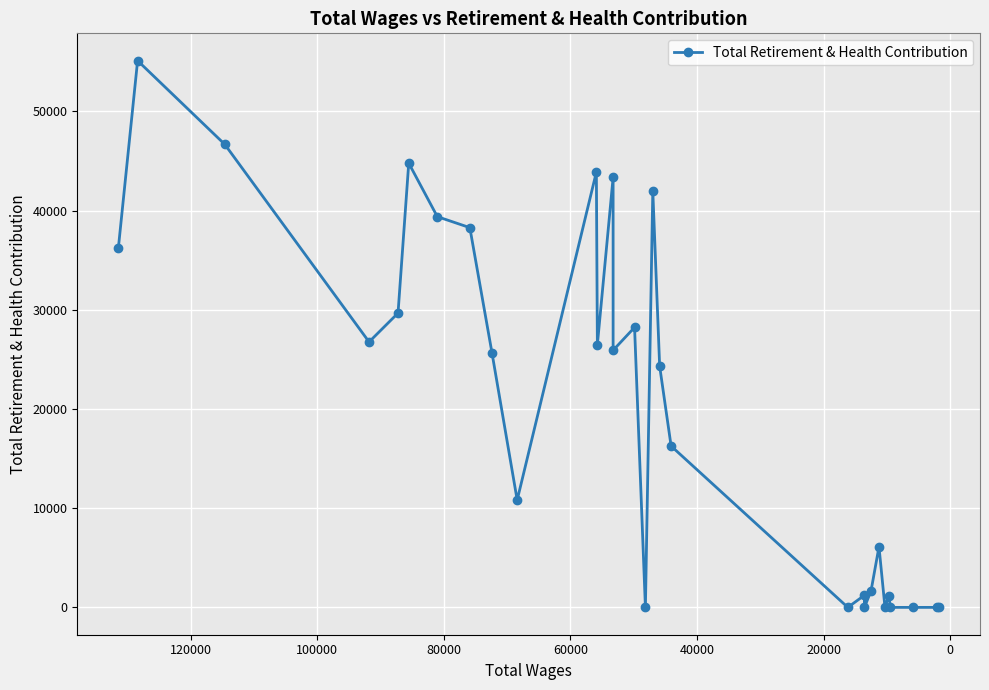

How many values exceed 25666?

14